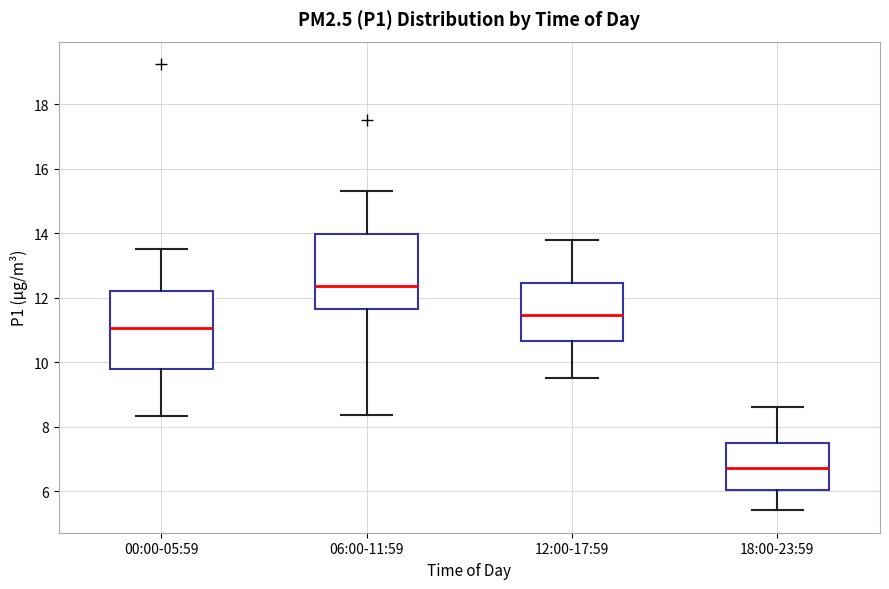

Which box has the lowest median line?

18:00-23:59